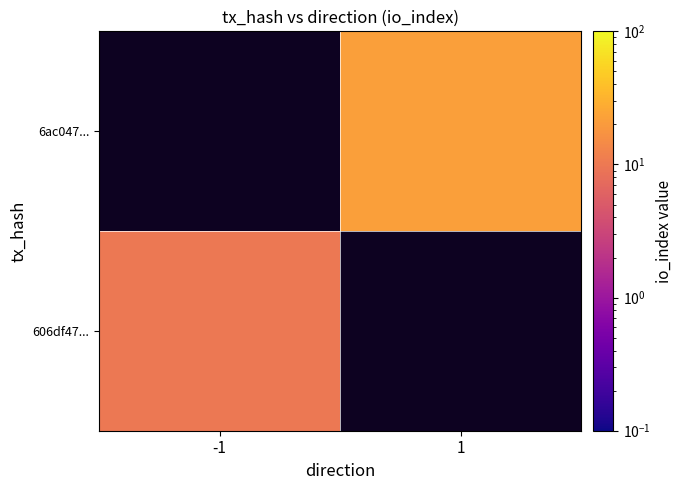

Is it true that 6ac047... equals 22.0 at 1?

True